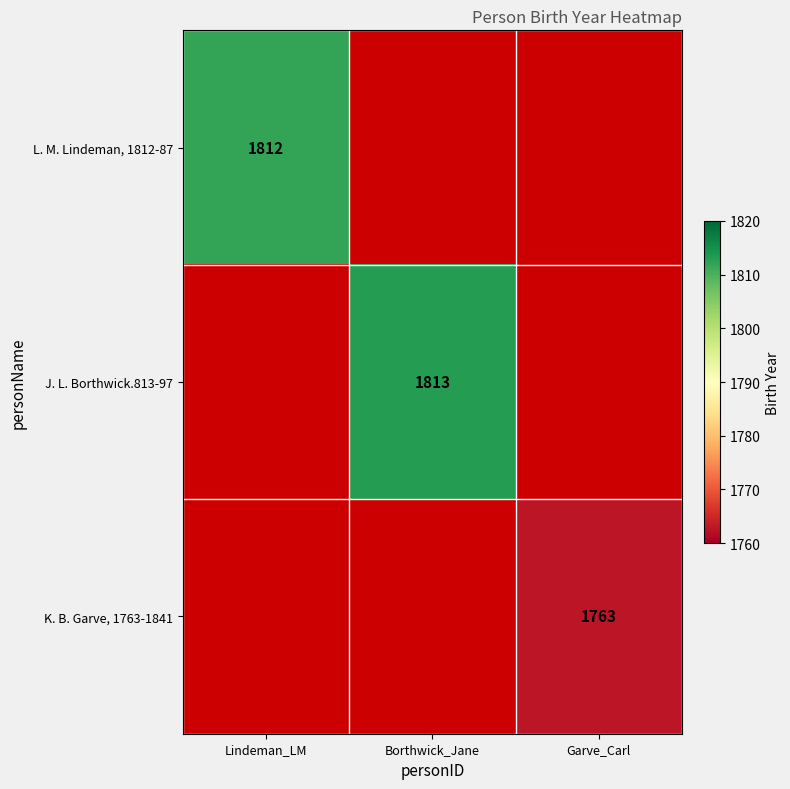

True or false: L. M. Lindeman, 1812-87 has a value of 1812 at Lindeman_LM.

True